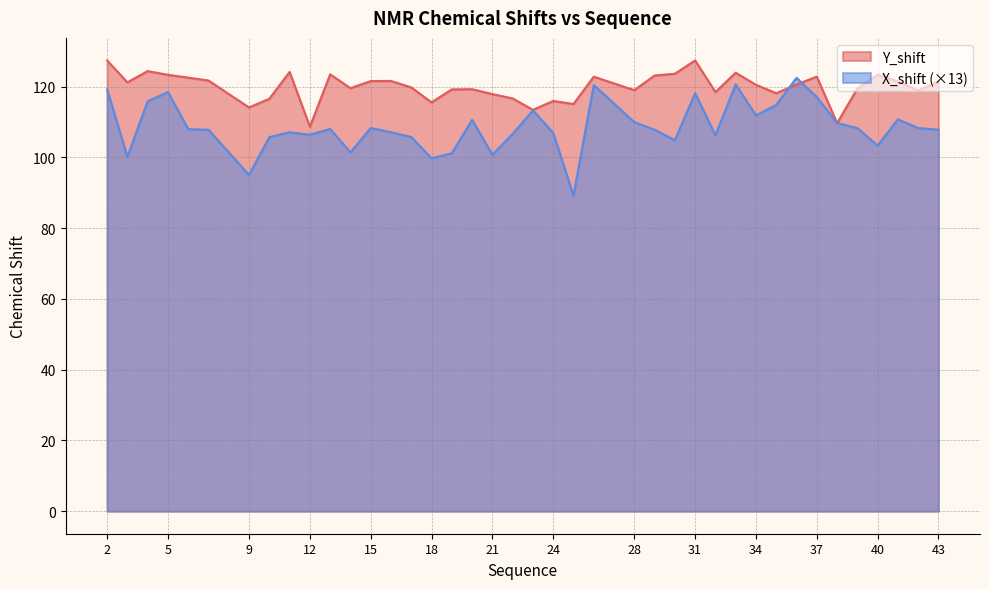

Is the value of X_shift at 39 greater than the value of Y_shift at 28?

No